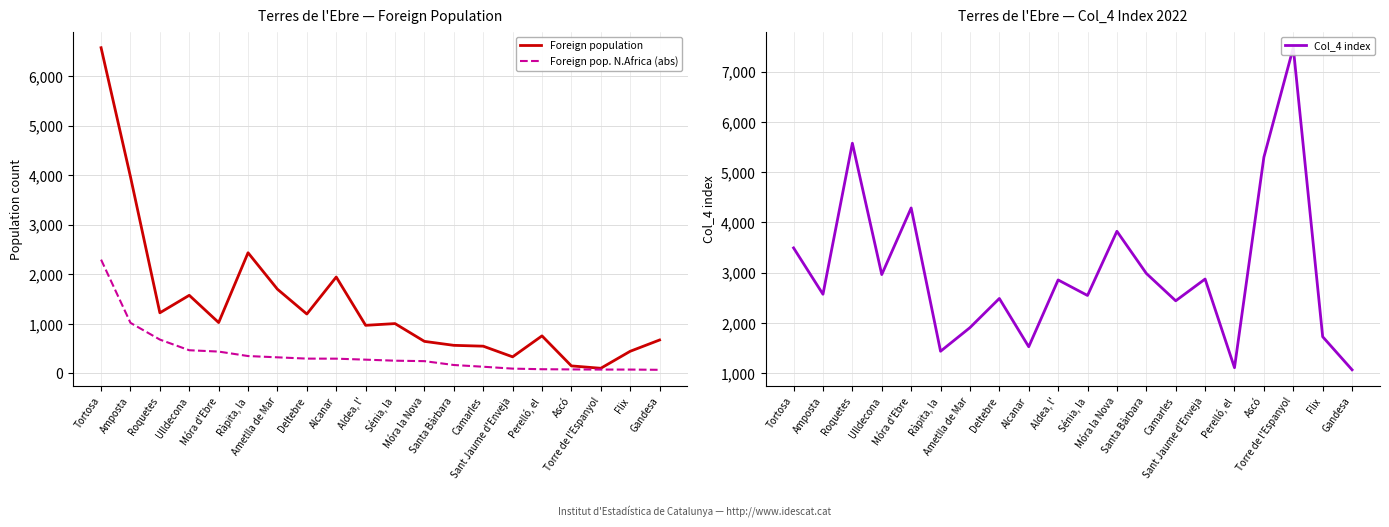

What is the sum of the Foreign population values at Deltebre and Gandesa?

1872